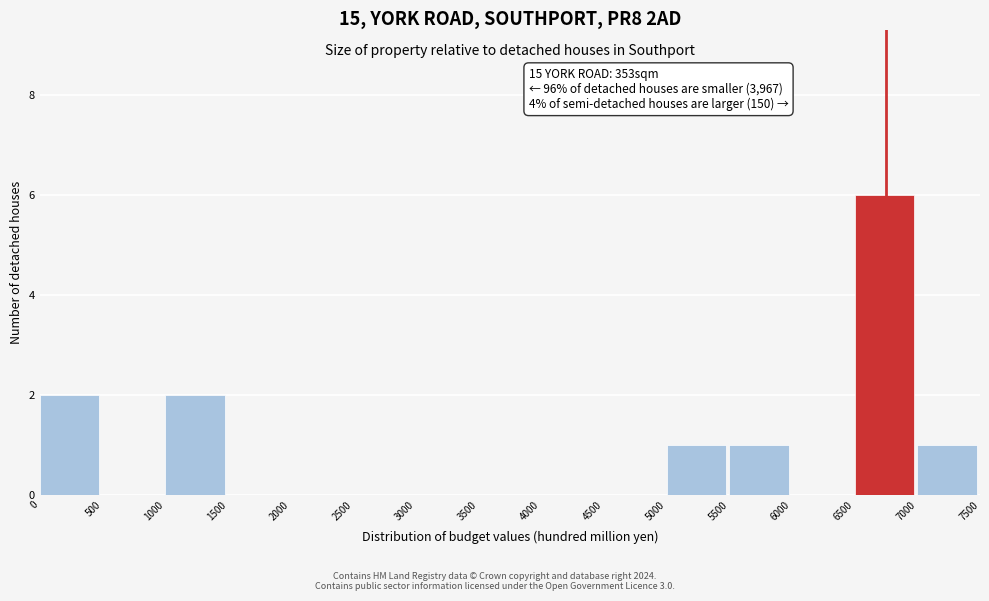

Over which range of the x-axis is the bar tallest?

6500 to 7000